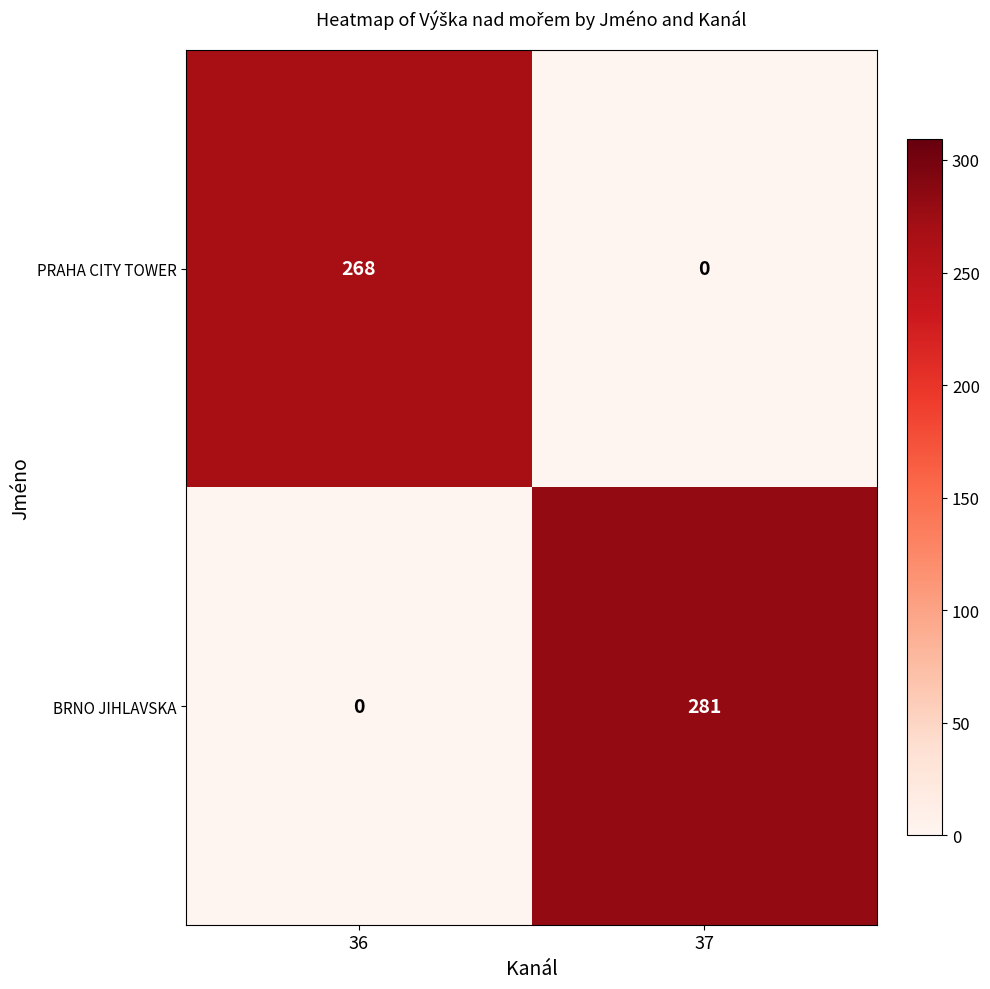

What is the difference between the PRAHA CITY TOWER values at 36 and 37?

268